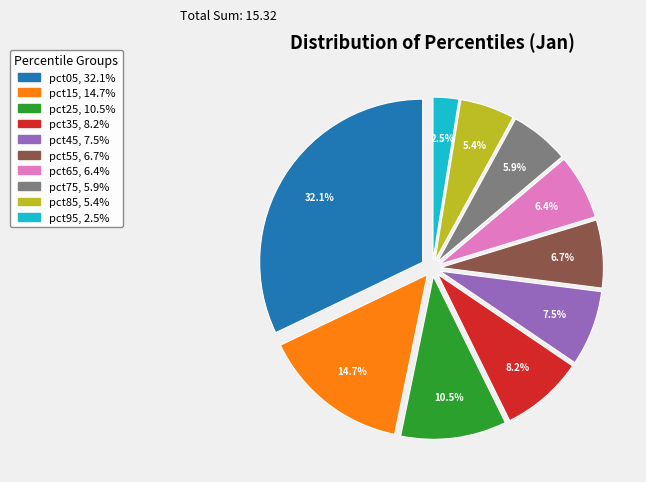

What percentage is the pct15 slice, to the nearest percent?

15%